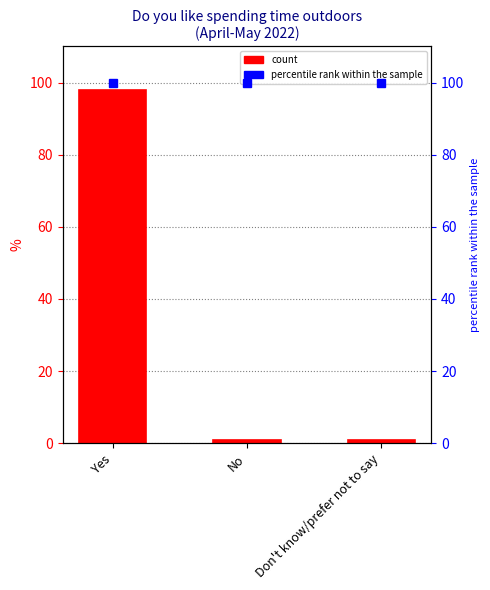

How many bars are there in total?

3